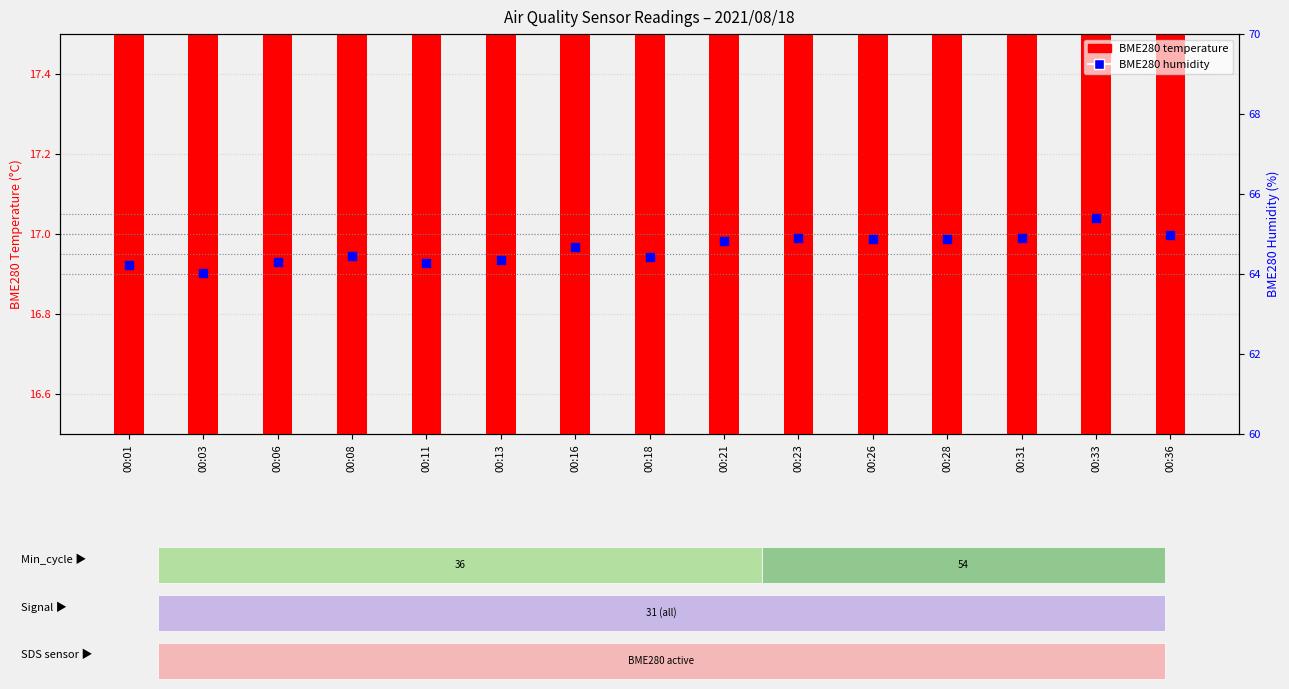

Which series has the widest spread of Y values?

BME280 humidity (%)